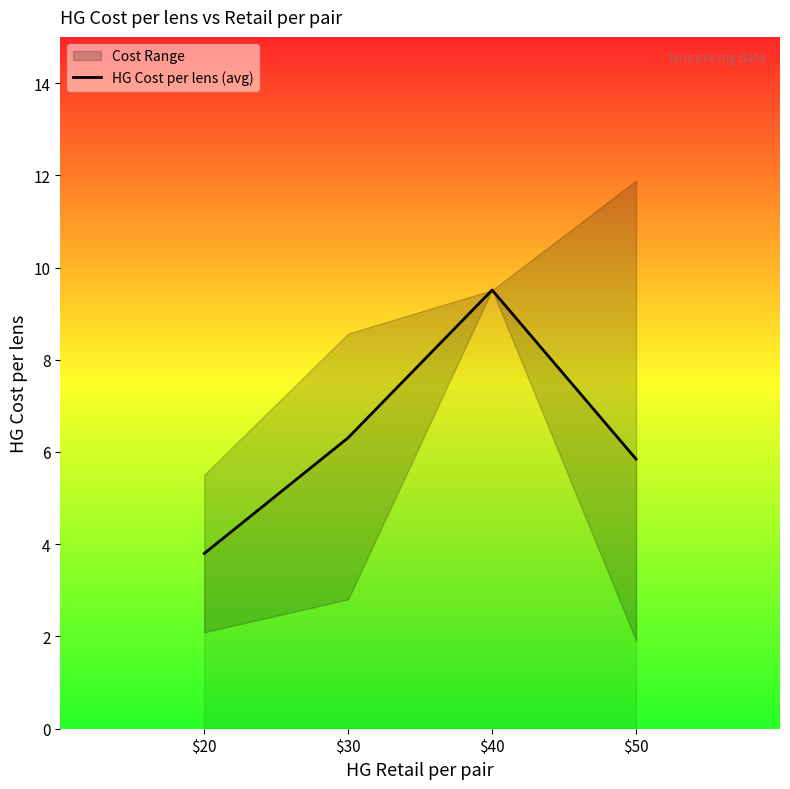

How many values are below 6?

2